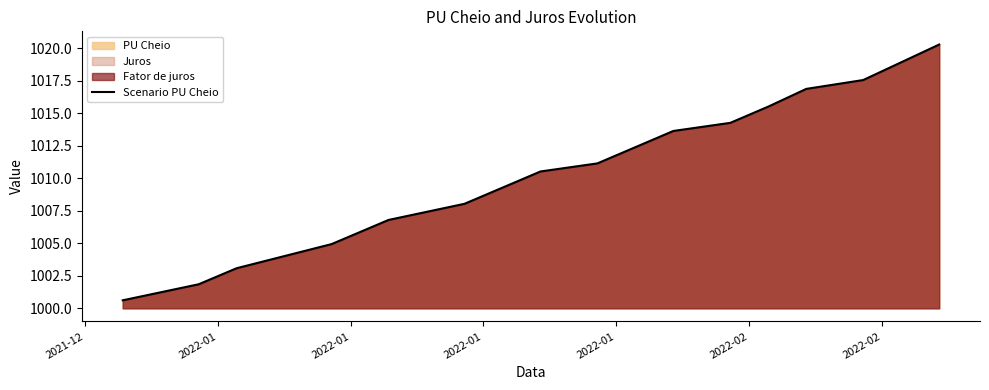

Is it true that the value at 2022-02 is 665.1?

False